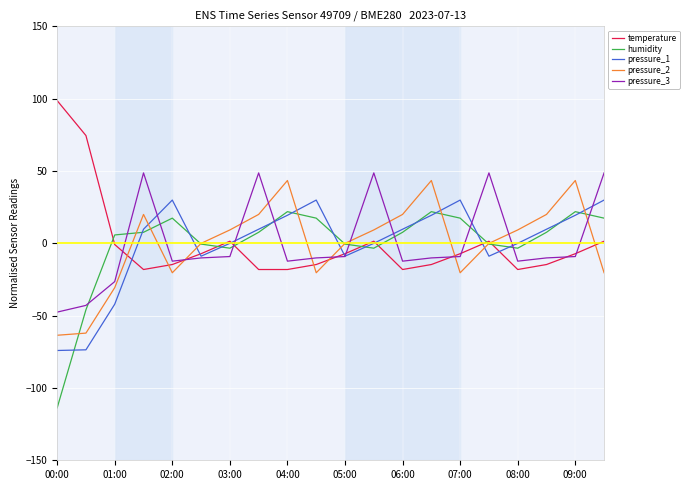

Which series has the largest range (max minus min)?

humidity